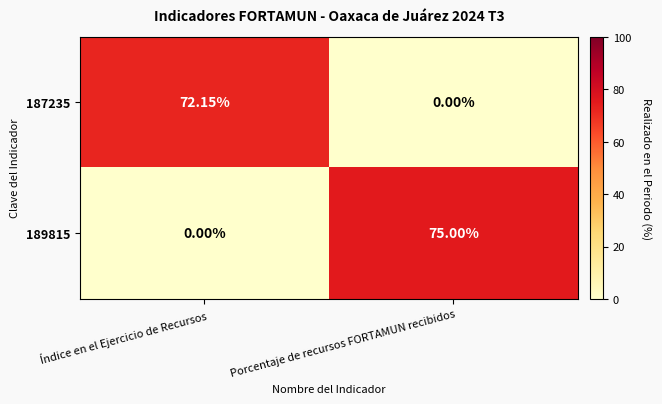

Where is 187235 nearest to the value 36?

Porcentaje de recursos FORTAMUN recibidos